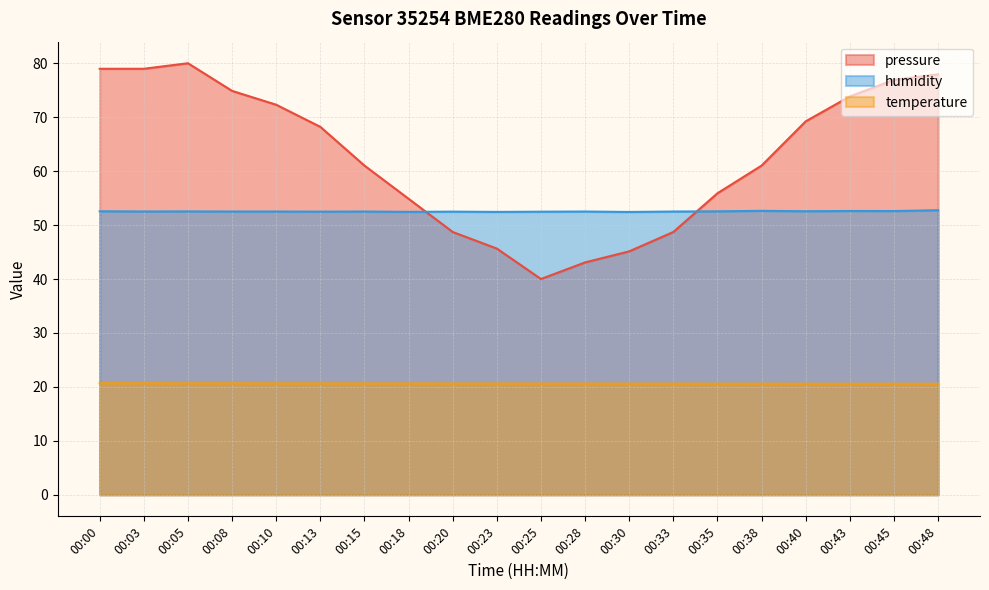

Reading left to right, what are all the values shown in this chart?

pressure: 79.0	79.0	80.0	74.9	72.3	68.2	61.0	54.9	48.7	45.6	40.0	43.1	45.1	48.7	55.9	61.0	69.2	73.8	76.9	77.9
temperature: 20.7	20.7	20.7	20.7	20.6	20.6	20.6	20.6	20.6	20.6	20.6	20.6	20.6	20.6	20.6	20.6	20.6	20.6	20.6	20.6
humidity: 52.5	52.5	52.5	52.5	52.5	52.5	52.5	52.5	52.5	52.4	52.5	52.5	52.4	52.5	52.5	52.6	52.6	52.6	52.6	52.8